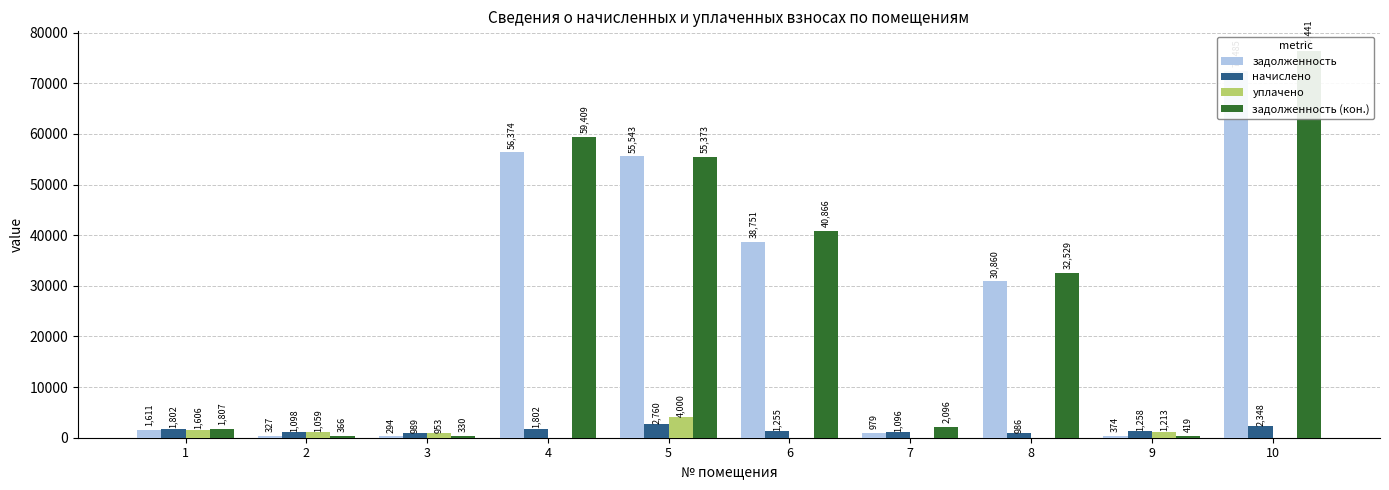

At which label is задолженность closest to 36389?

6